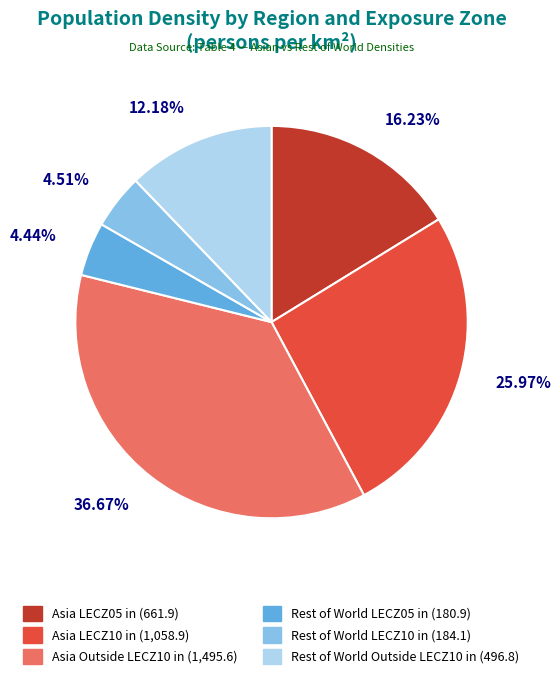

How many slices are in this pie chart?

6